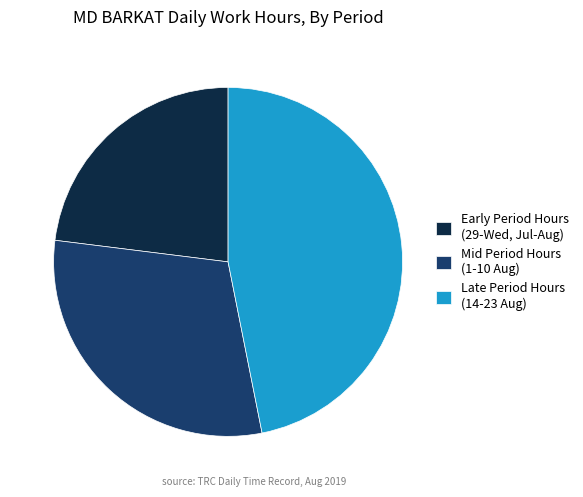

Which has a higher value, Mid Period Hours (1-10 Aug) or Late Period Hours (14-23 Aug)?

Late Period Hours (14-23 Aug)